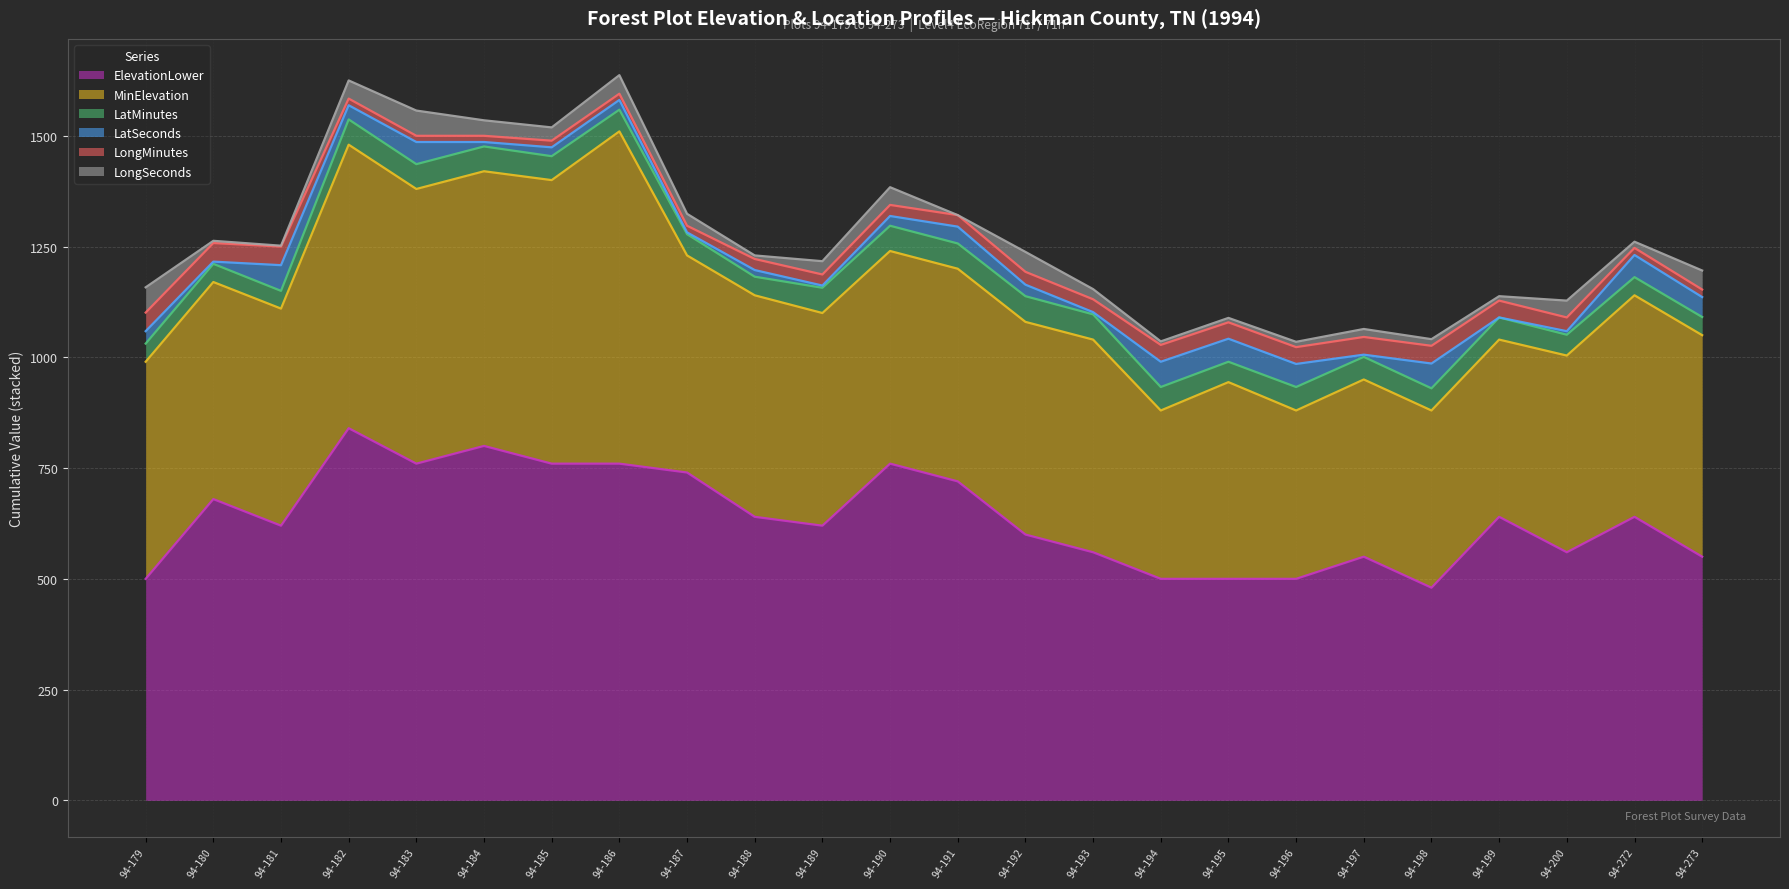

How many values in LongSeconds are above zero?

23